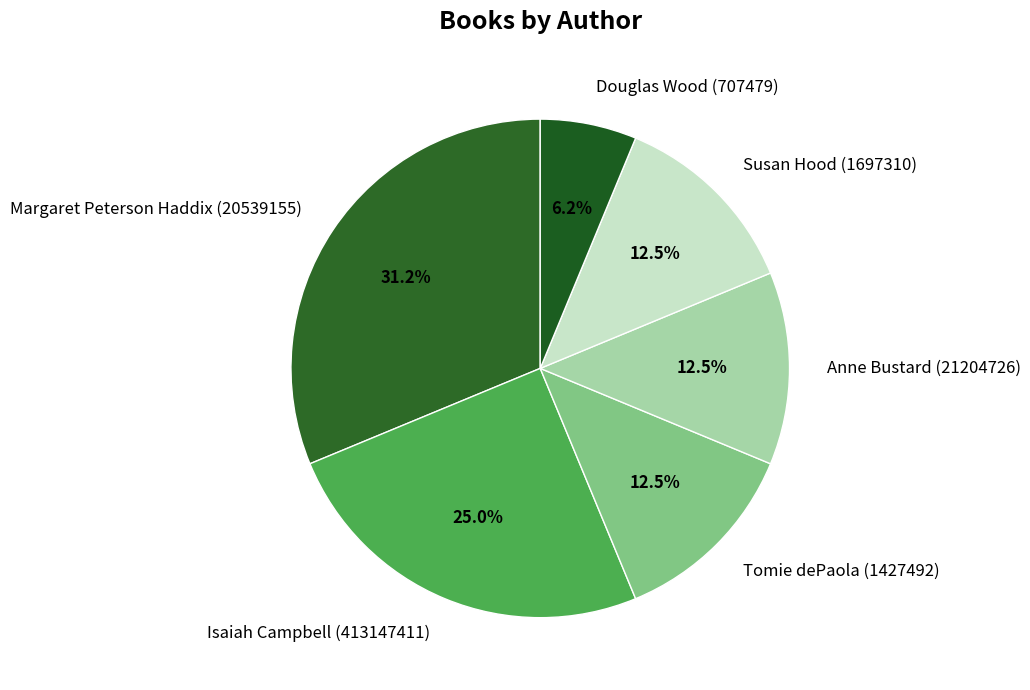

Which category has the biggest portion of the pie?

Margaret Peterson Haddix (20539155)